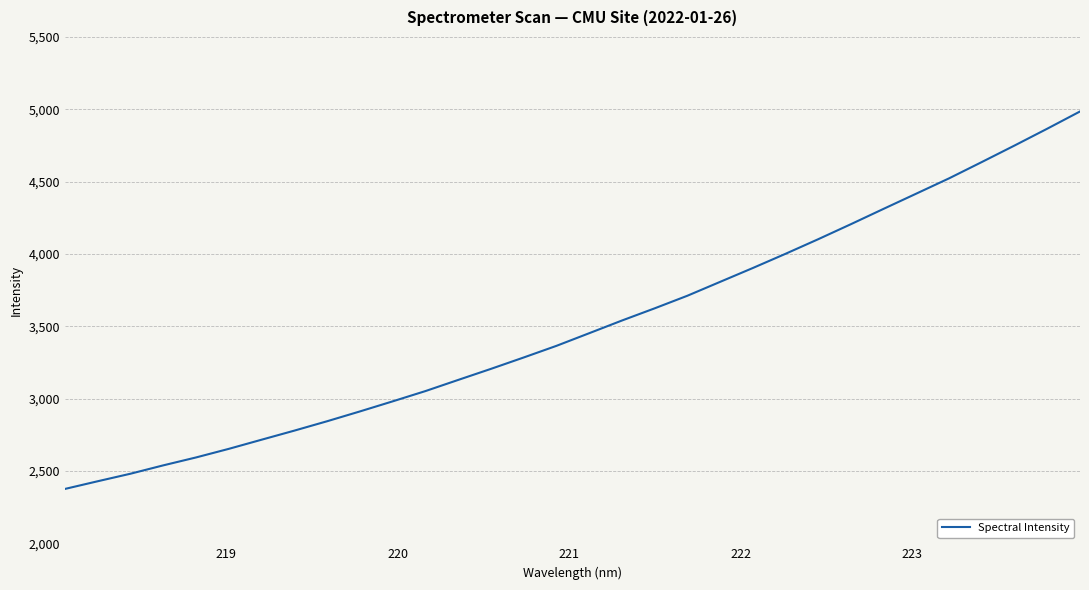

What is the minimum value shown in the chart?

2375.8